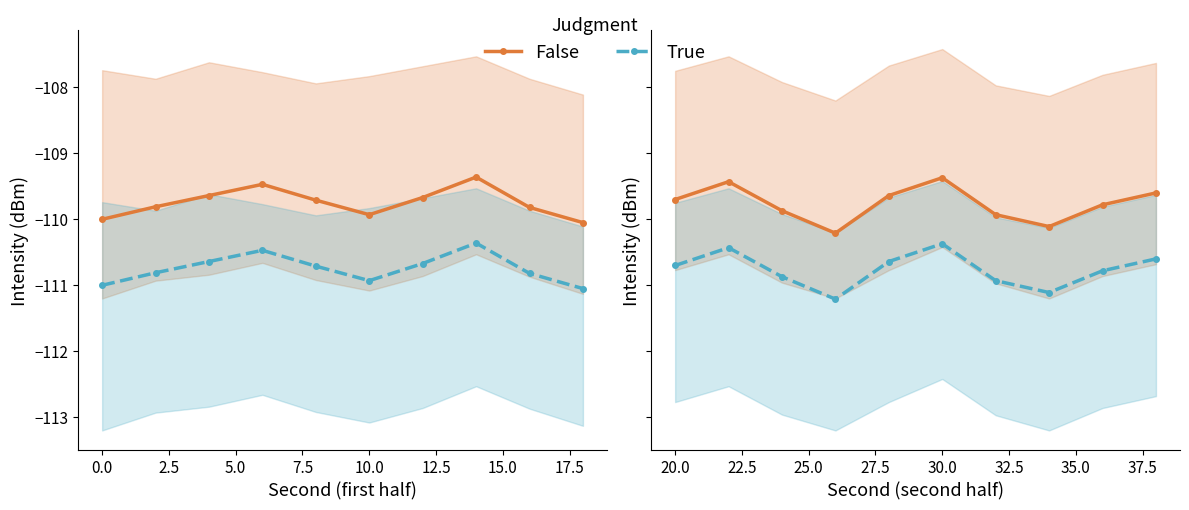

How many distinct data groups are displayed?

2